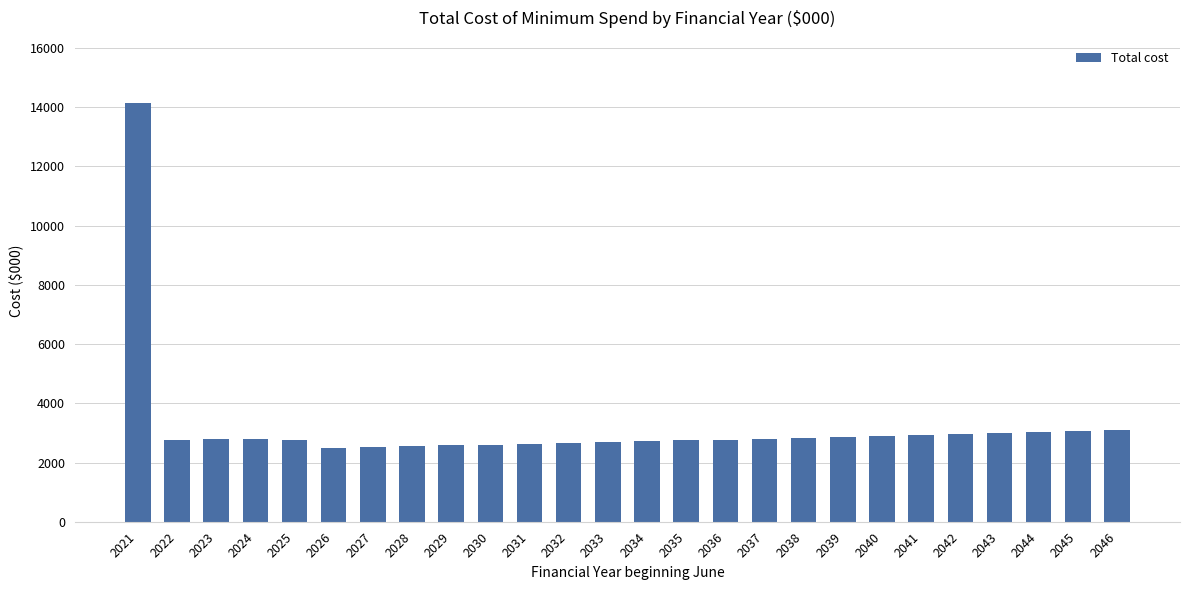

What is the difference between the maximum and minimum values?

11631.7